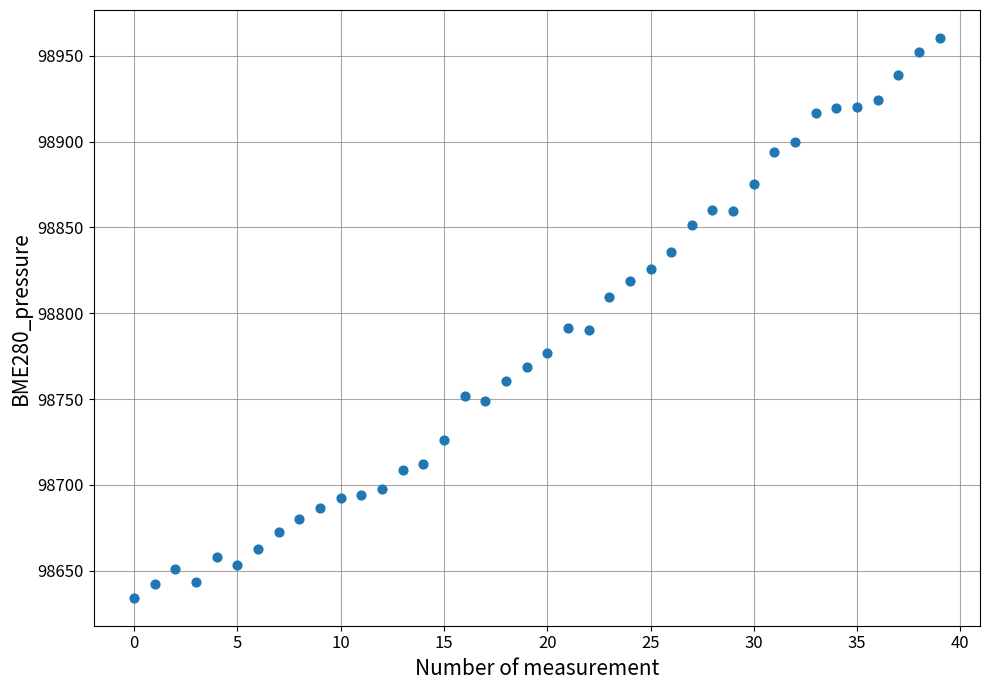

What is the range of Y values (max minus min)?

326.2